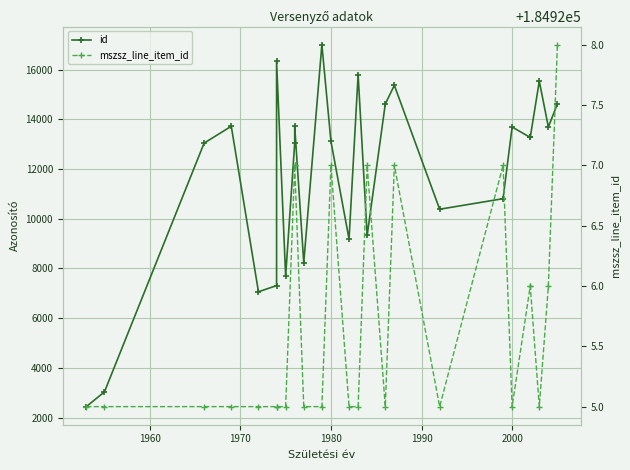

Rank the series by their average value, from highest to lowest.

mszsz_line_item_id, id